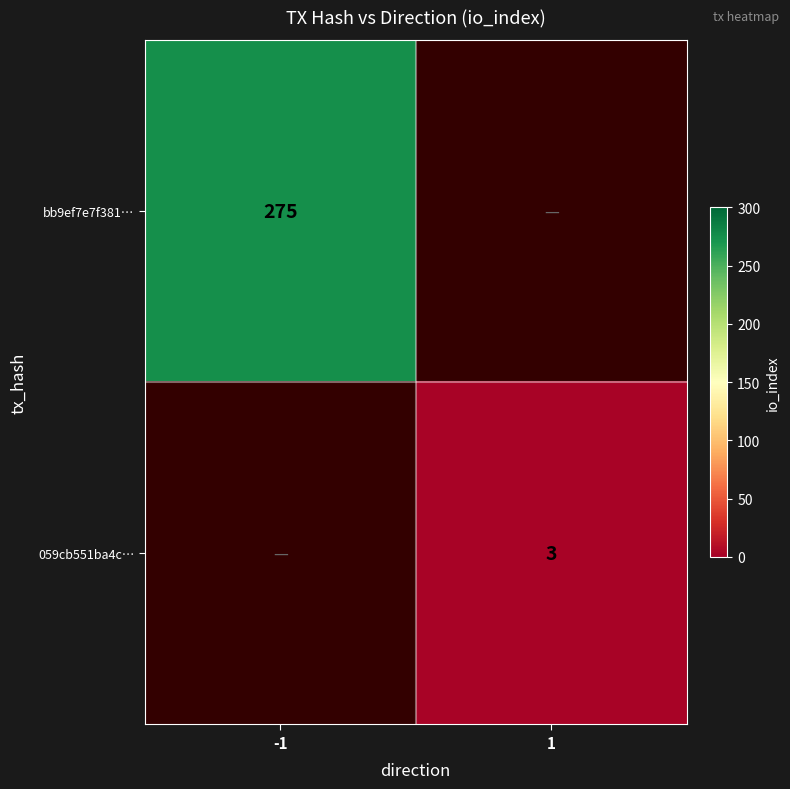

Is the value of bb9ef7e7f381… at -1 greater than the value of 059cb551ba4c… at 1?

Yes